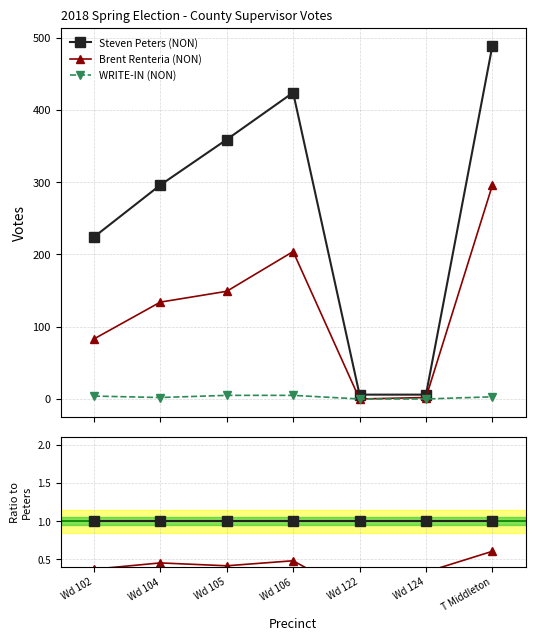

At Wd 106, list the series in order from largest to smallest.

Steven Peters (NON), Brent Renteria (NON), WRITE-IN (NON)